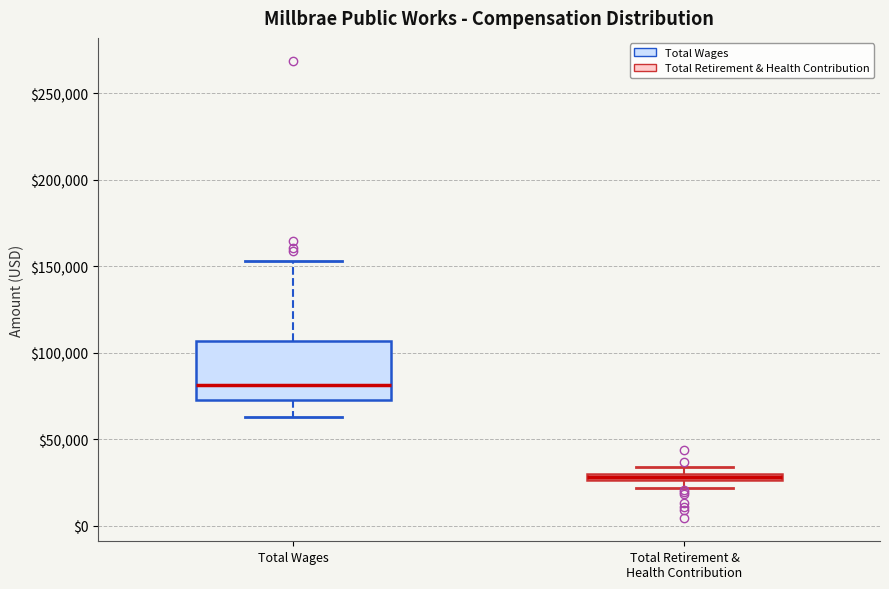

Comparing the boxes themselves (not the whiskers), which one is the tallest?

Total Wages